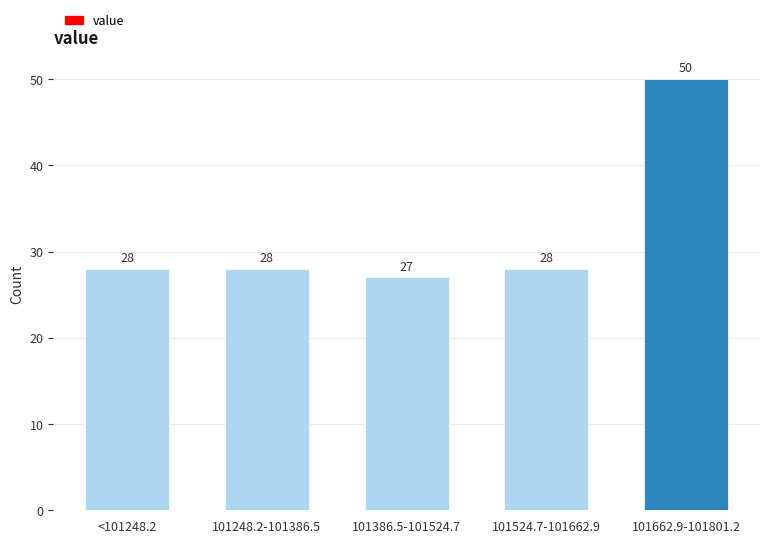

Reading right to left, transcribe all the data shown in this chart.

101662.9-101801.2=50	101524.7-101662.9=28	101386.5-101524.7=27	101248.2-101386.5=28	<101248.2=28